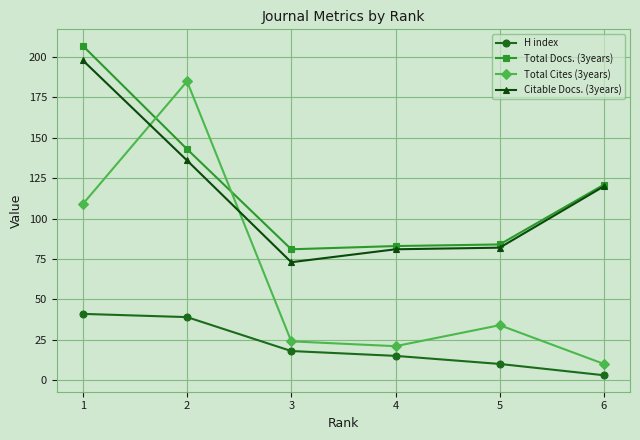

Which label corresponds to the smallest value in the chart?

6